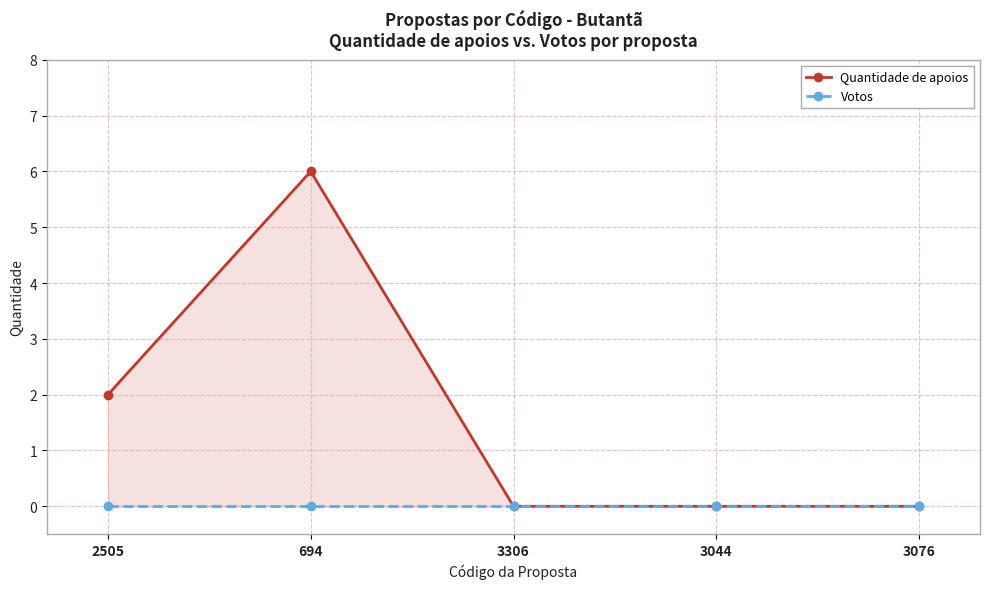

How many distinct data groups are displayed?

2